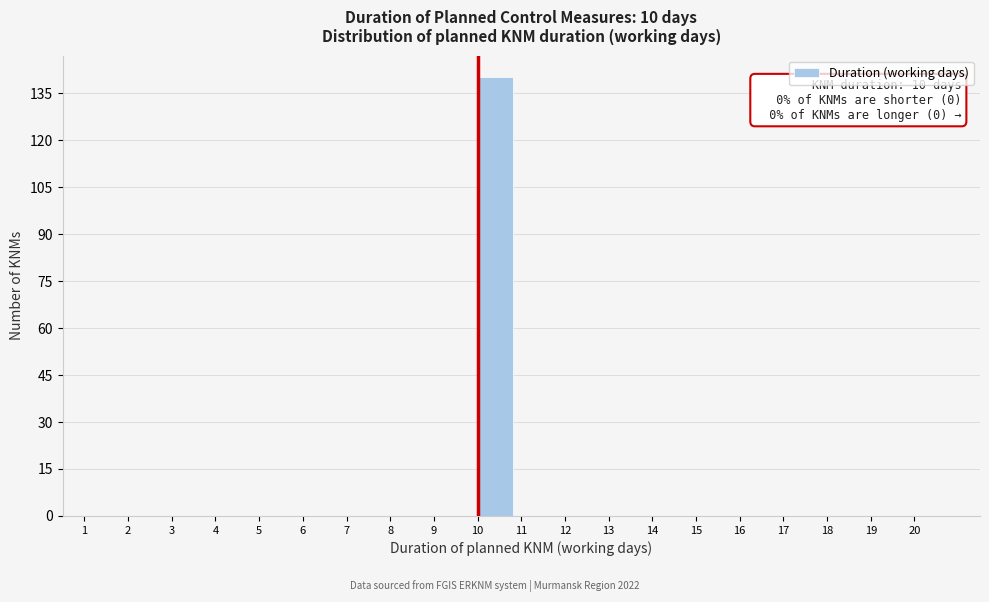

Over which range of the x-axis is the bar tallest?

10 to 11